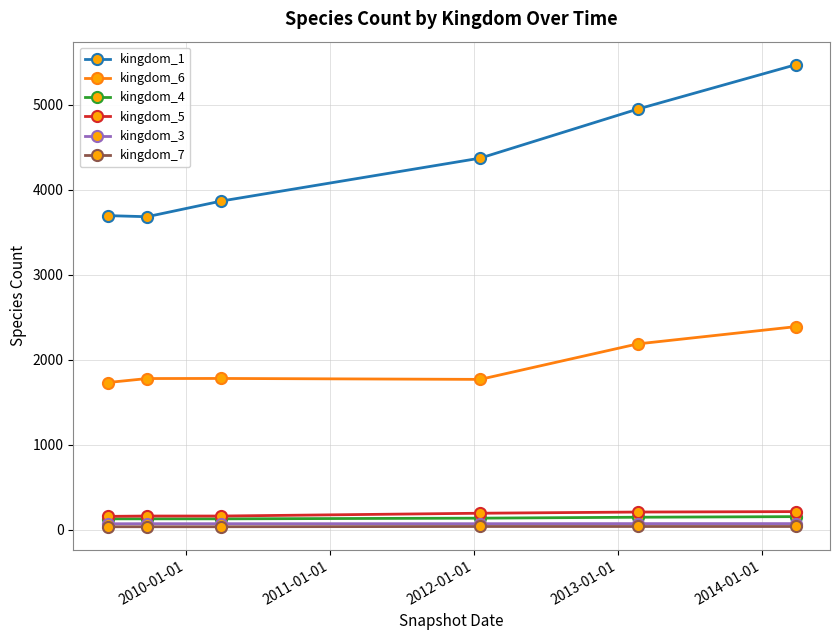

True or false: kingdom_1 and kingdom_3 intersect in this chart.

False